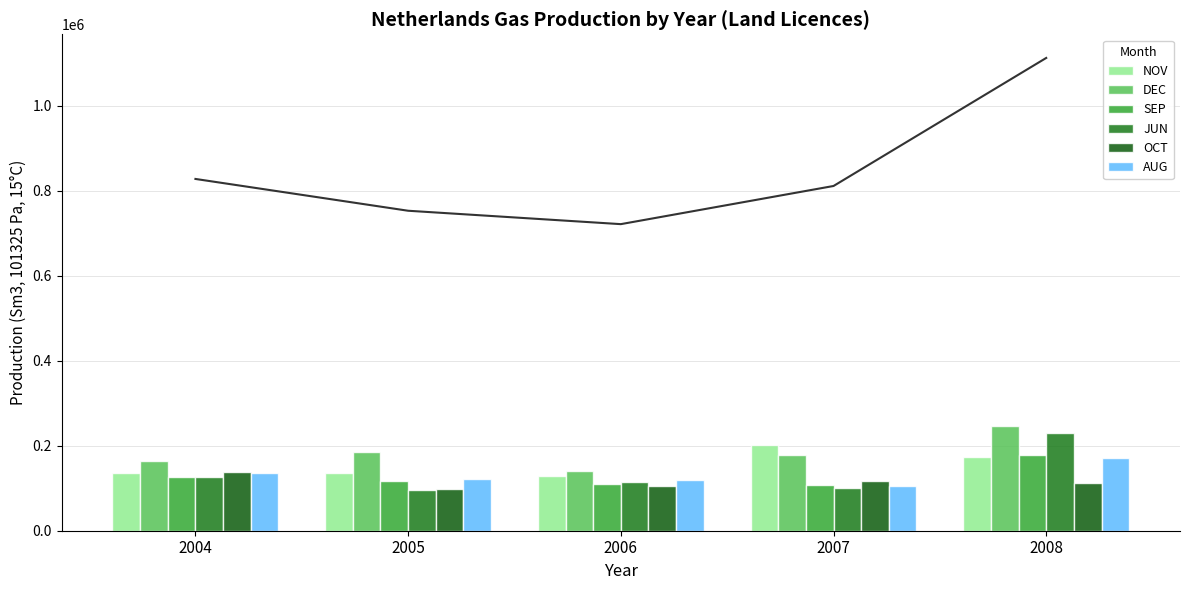

What is the difference between the SEP values at 2005 and 2008?

60920